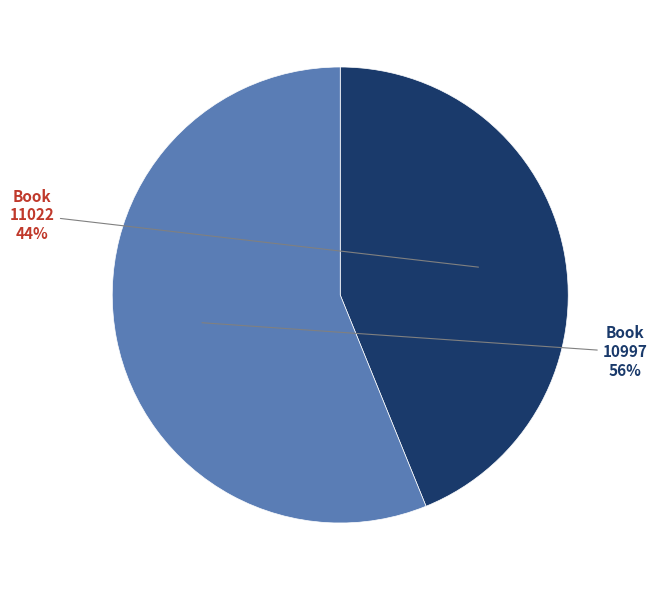

To the nearest percent, what is the combined percentage of 10997 and 11022?

100%